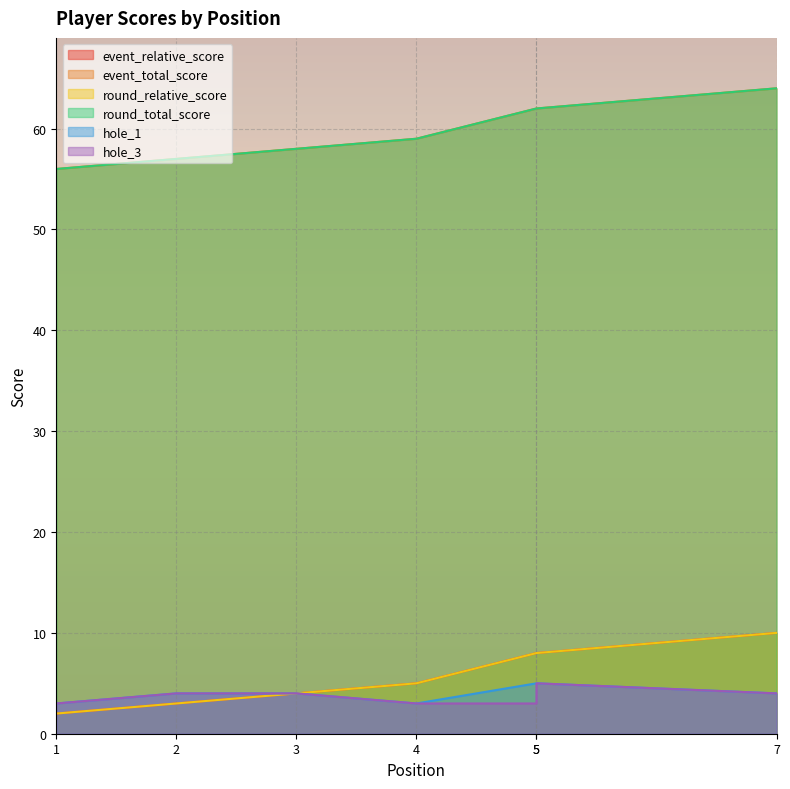

What is the average value of the hole_3 series?

4